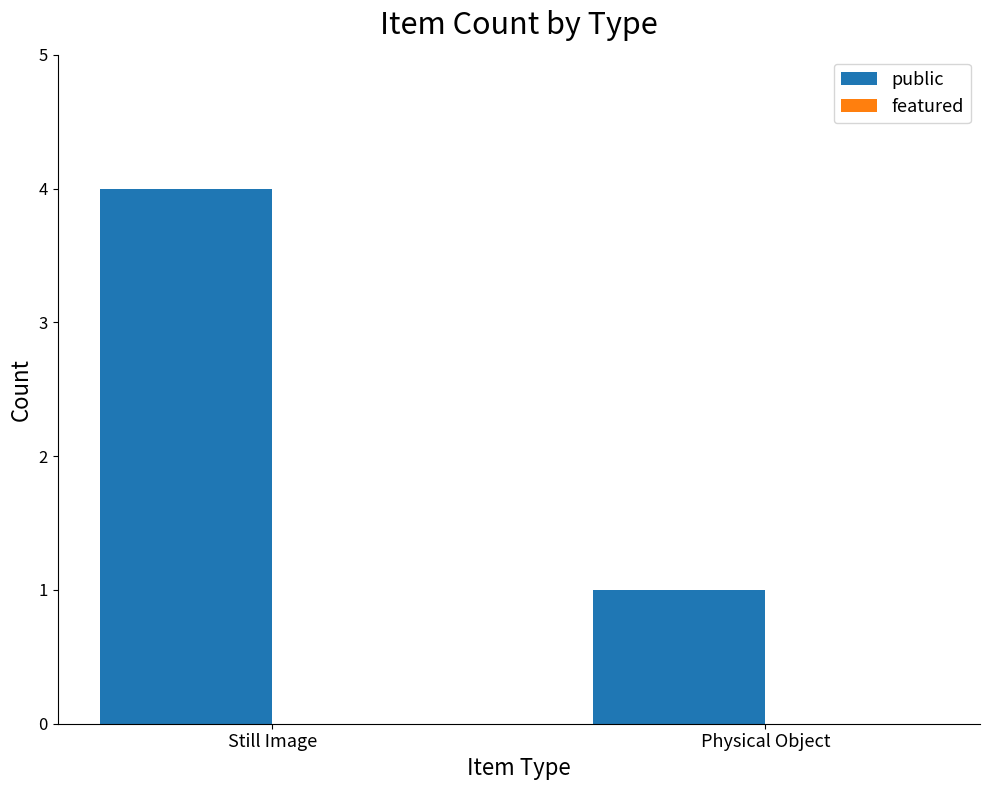

Does the chart contain any negative values?

No